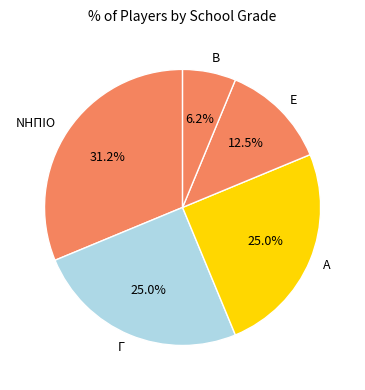

Between Α and Β, which is larger?

Α